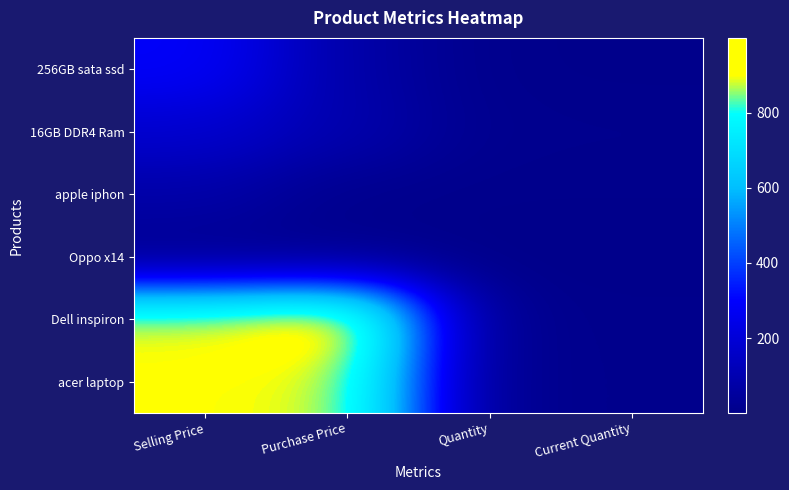

Count the number of data series in this chart.

6